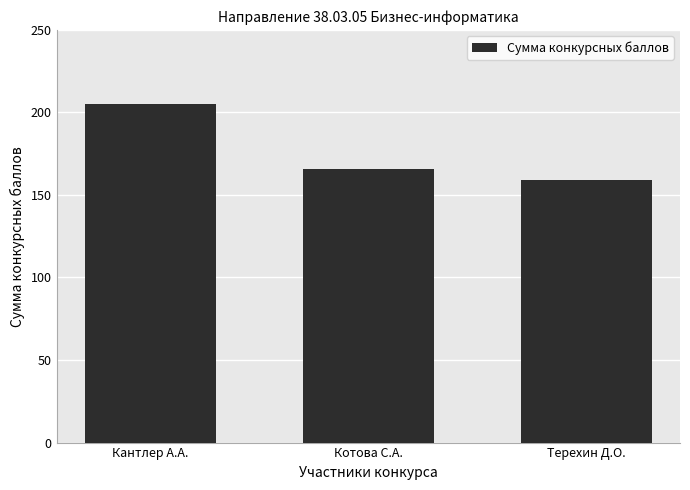

What is the approximate value at Котова С.А., to the nearest 5?

165